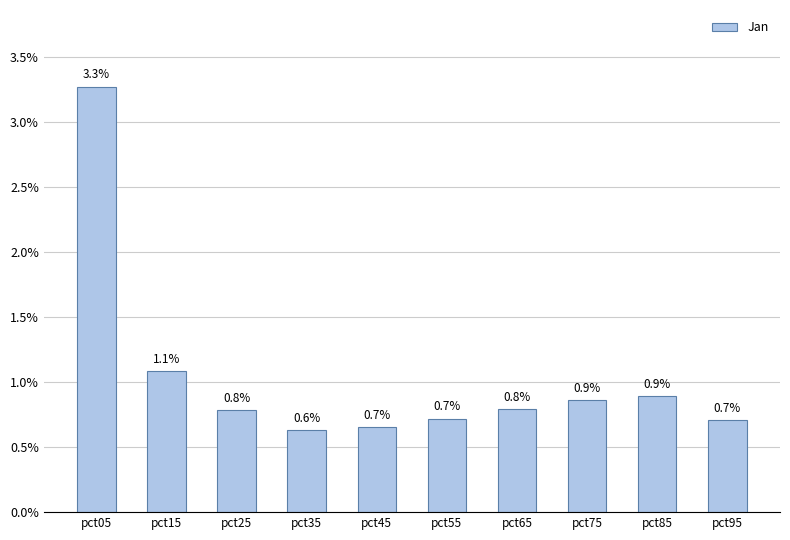

Which category has the highest value across all series?

pct05